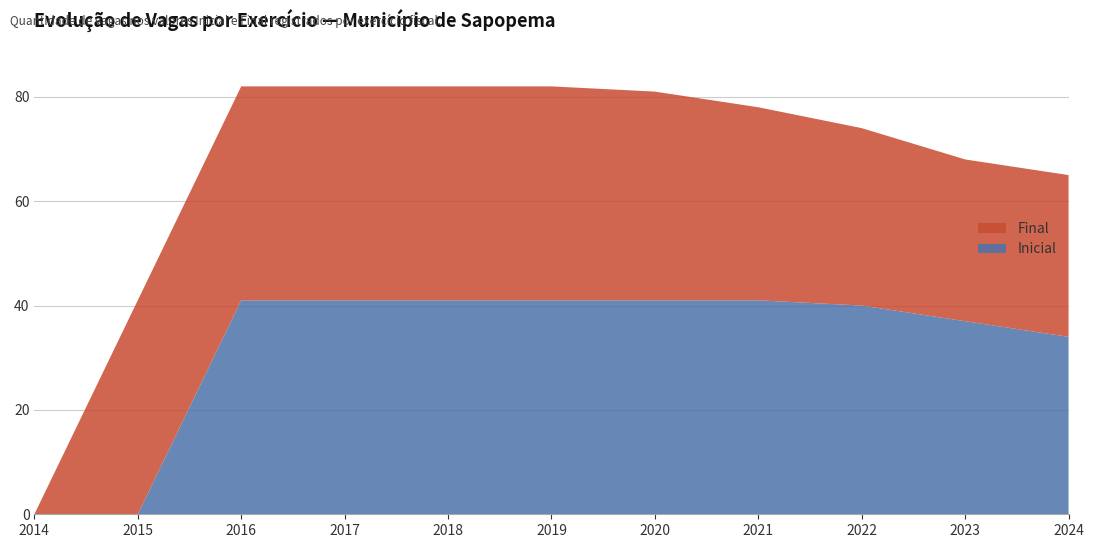

What is the highest value of the Inicial series?

41